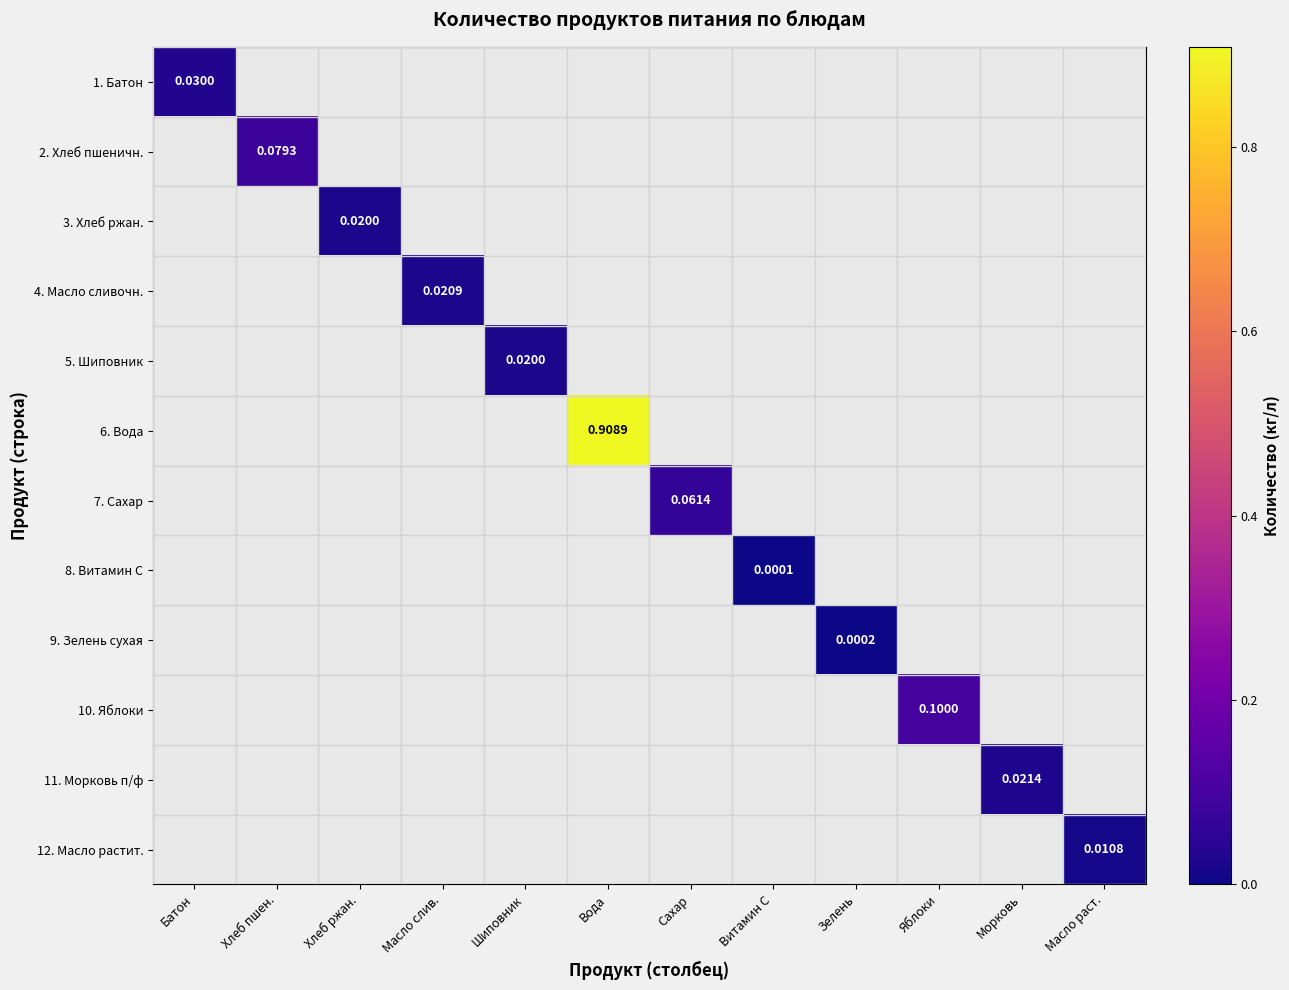

How many distinct data groups are displayed?

12